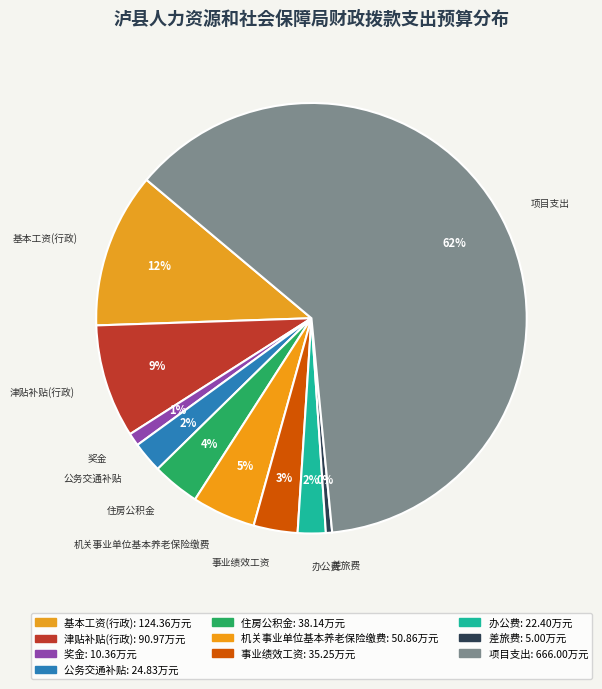

To the nearest percent, what is the average slice percentage?

10%